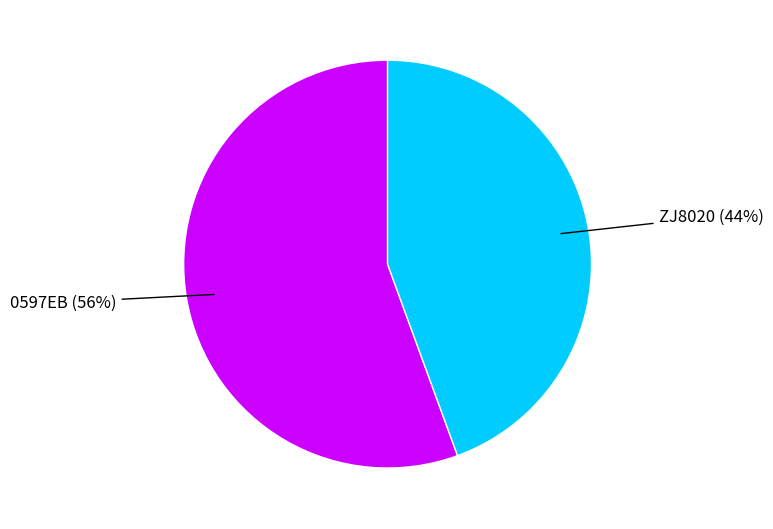

Is there any slice that represents more than half of the pie?

Yes